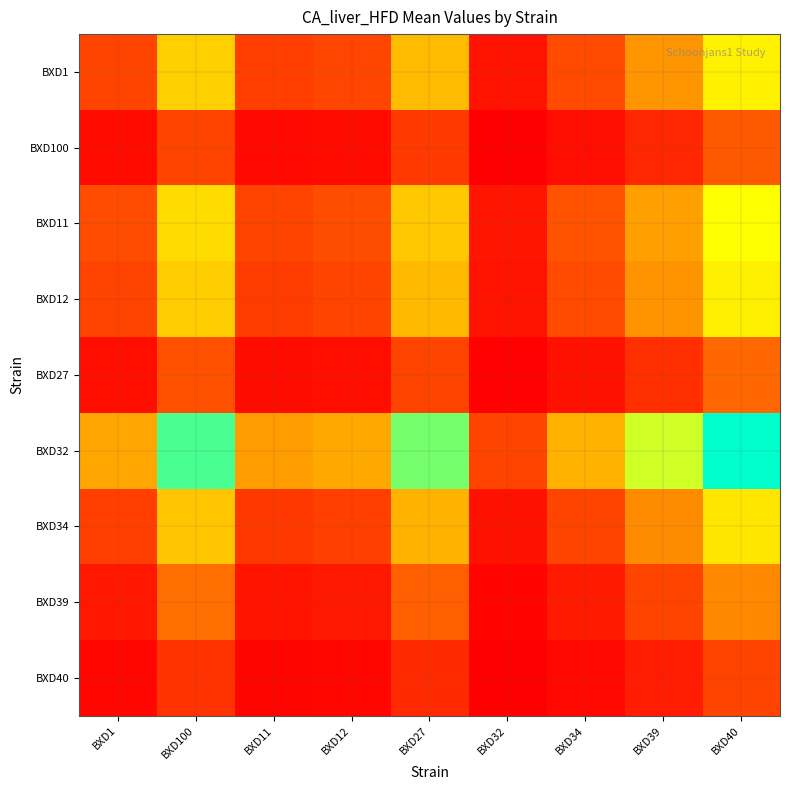

What is the total value across all series at BXD12?

5.2